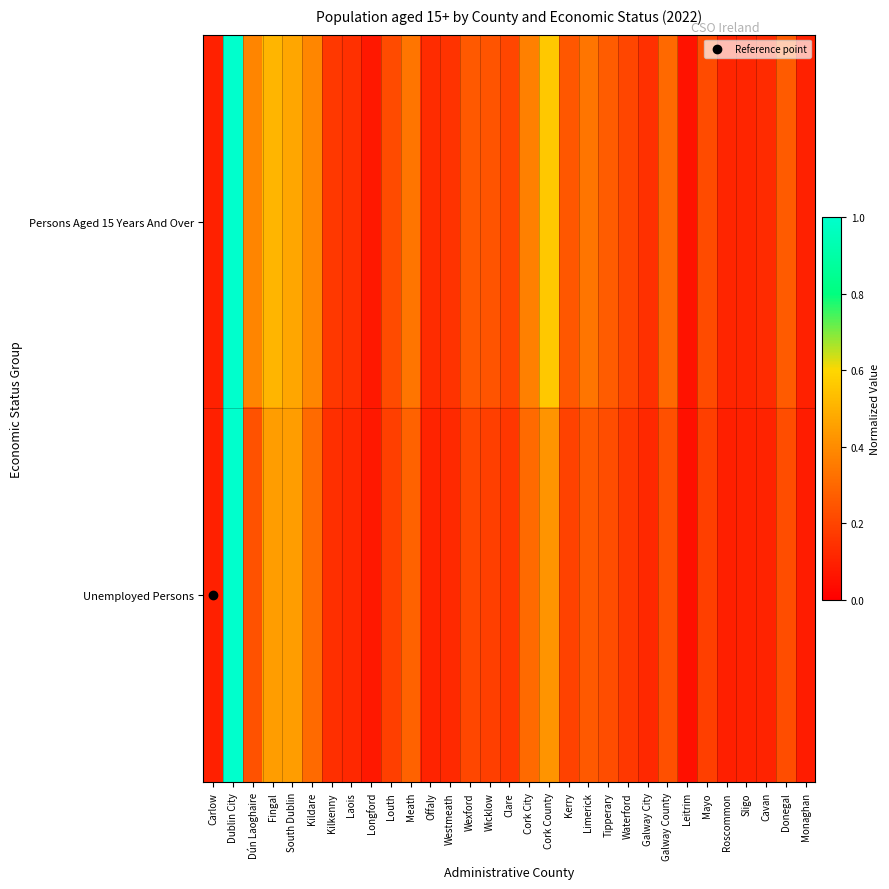

Count the number of data series in this chart.

2